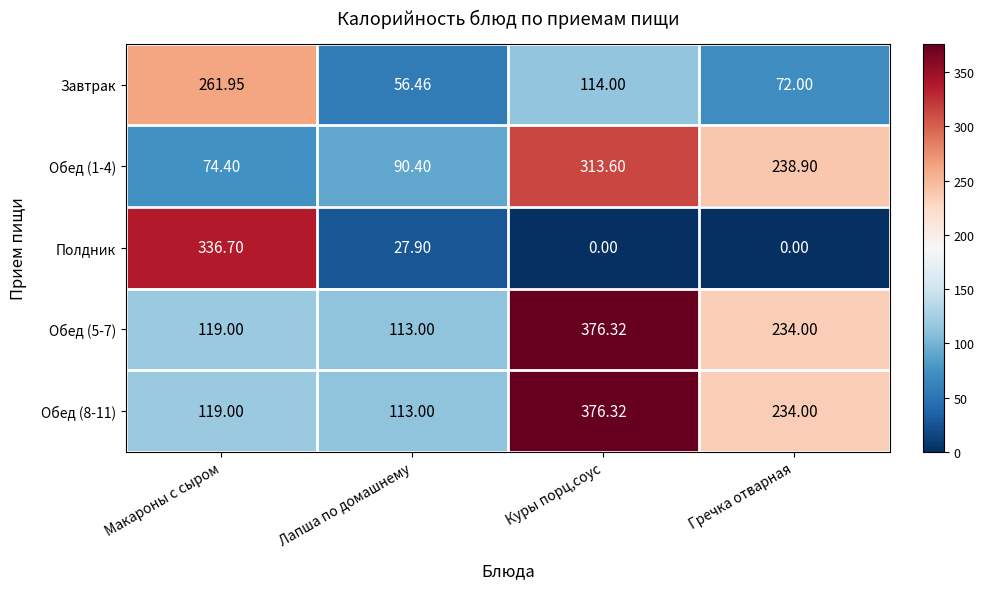

Is the value of Полдник at Куры порц,соус greater than the value of Обед (5-7) at Макароны с сыром?

No